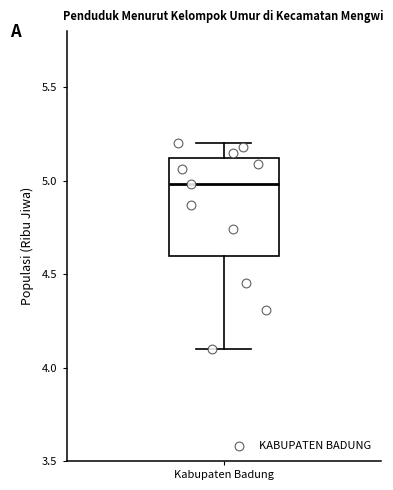

Read this box plot against the y-axis: the position of the median line, the range covered by the box, and the ends of both whiskers. The values are not printed on the chart, so give them approximately, as read against the axis.

median 5.0, box 4.6 to 5.1, whiskers 4.1 to 5.2